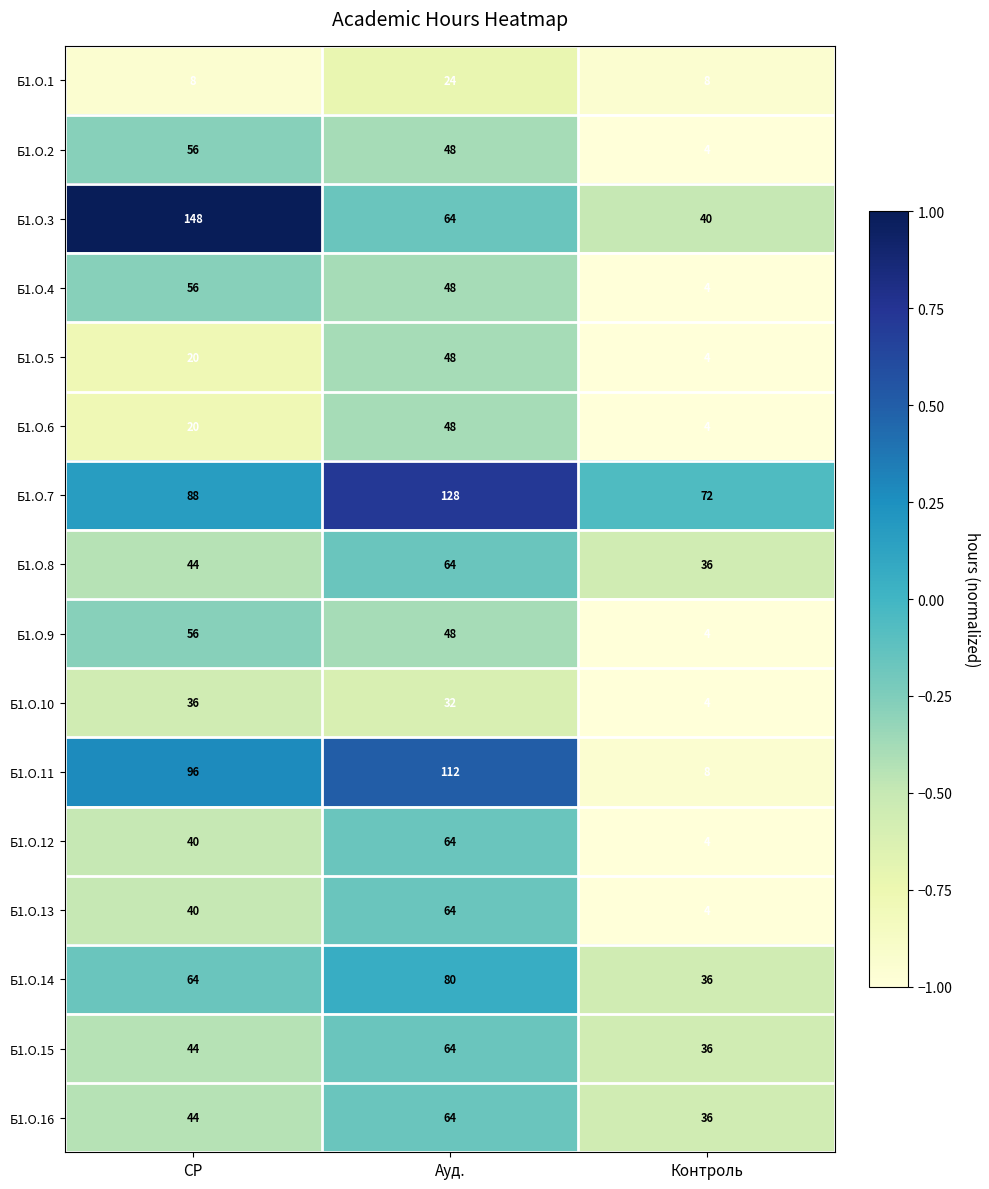

What is the difference between the maximum and minimum values in the Б1.О.13 series?

60